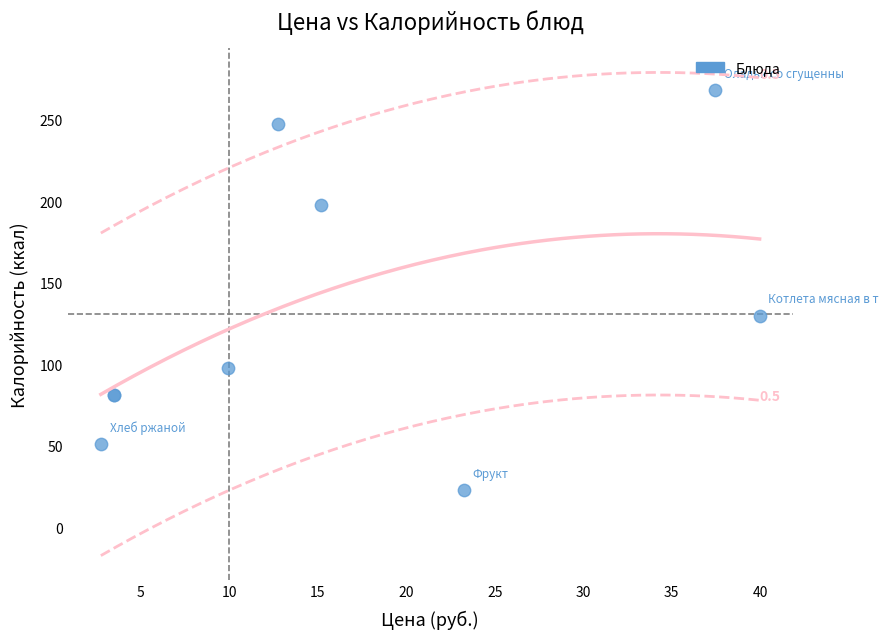

What Y value in the scatter plot is closest to 145?

129.9